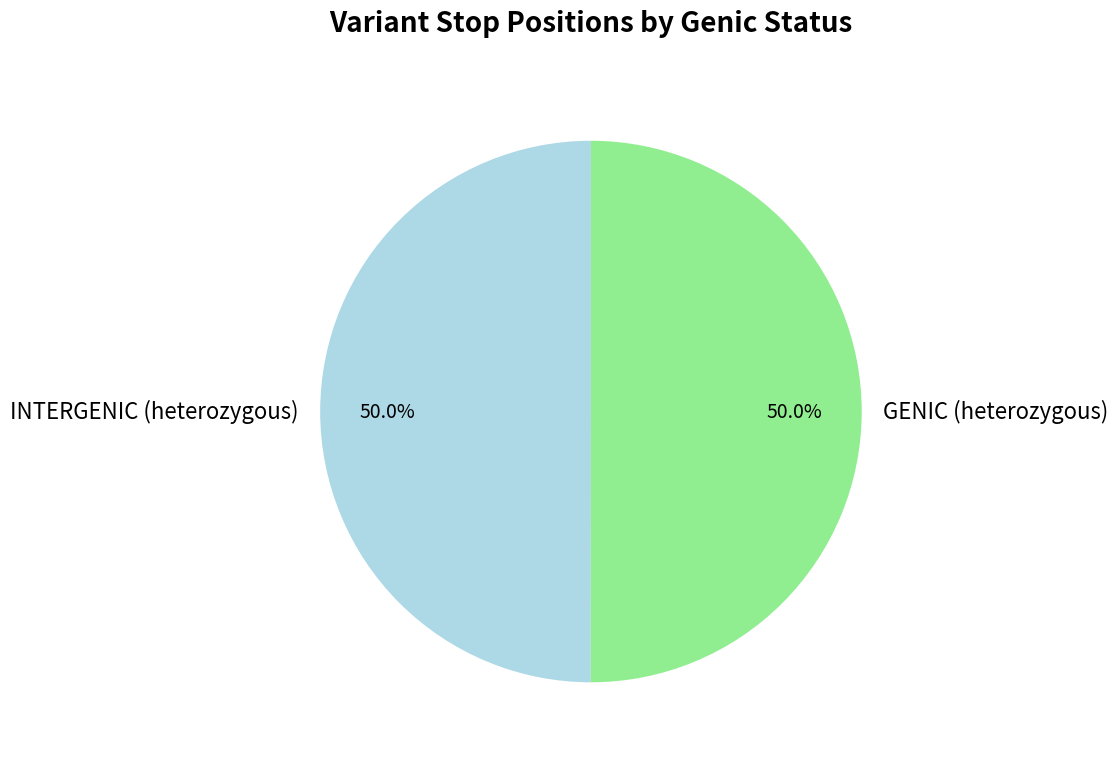

Is it true that GENIC (heterozygous) is 63% of the pie?

False